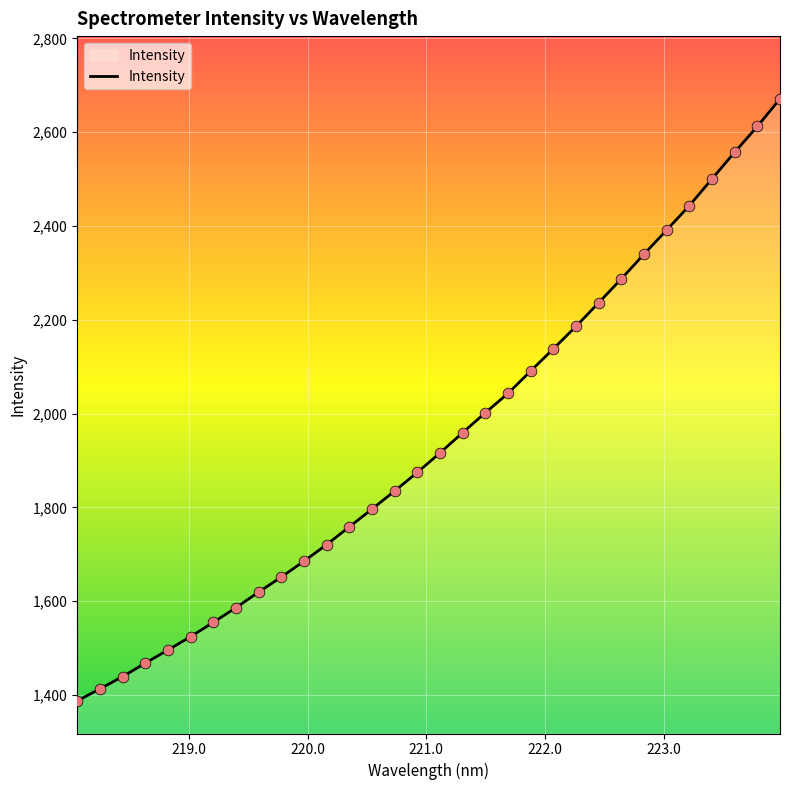

What is the smallest value displayed?

1387.3